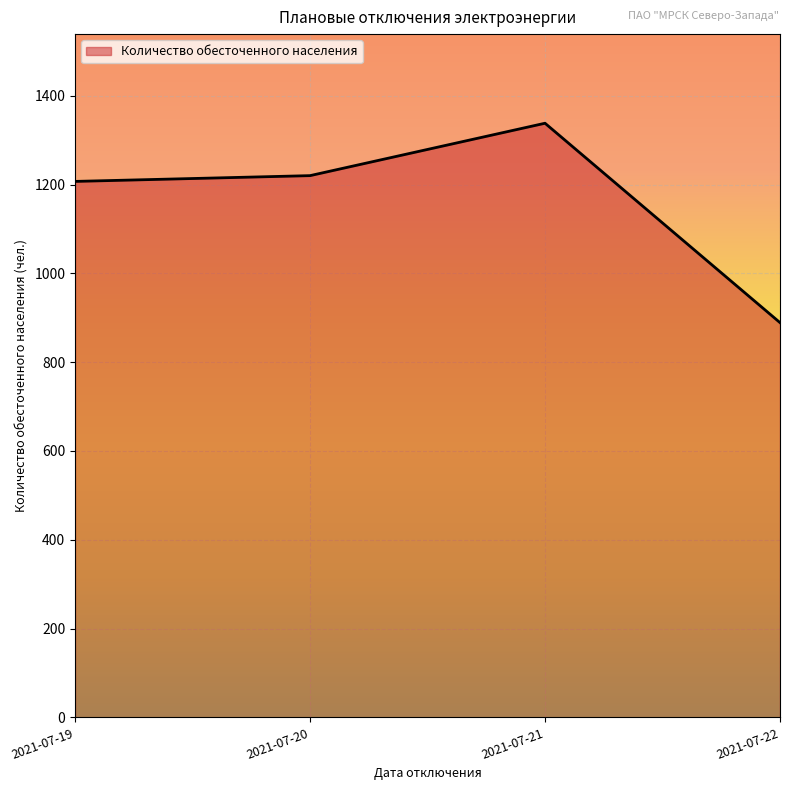

Reading right to left, transcribe all the data shown in this chart.

889	1338	1220	1207